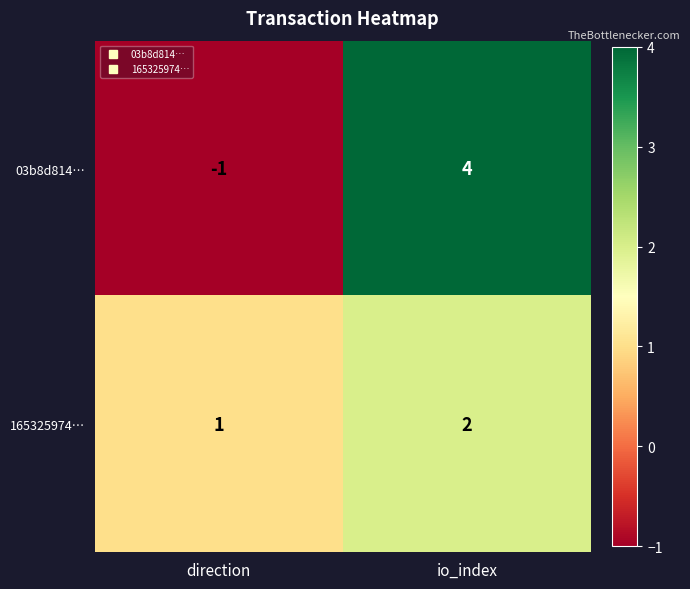

What value does the 03b8d814… series have at io_index?

4